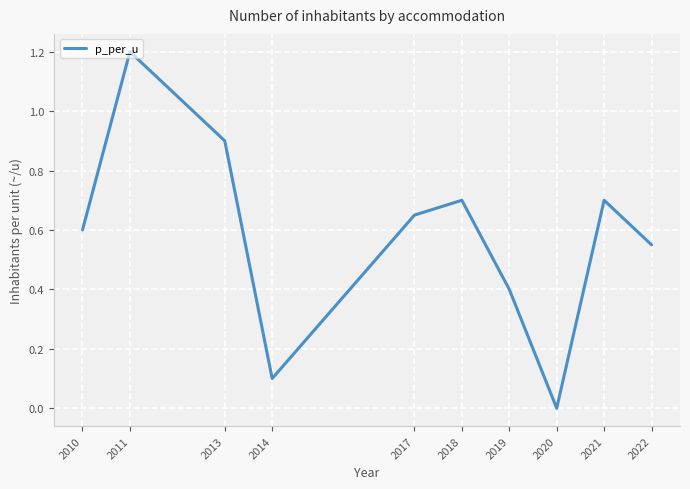

The chart shows a value of 0.9 at 2017. True or false?

False